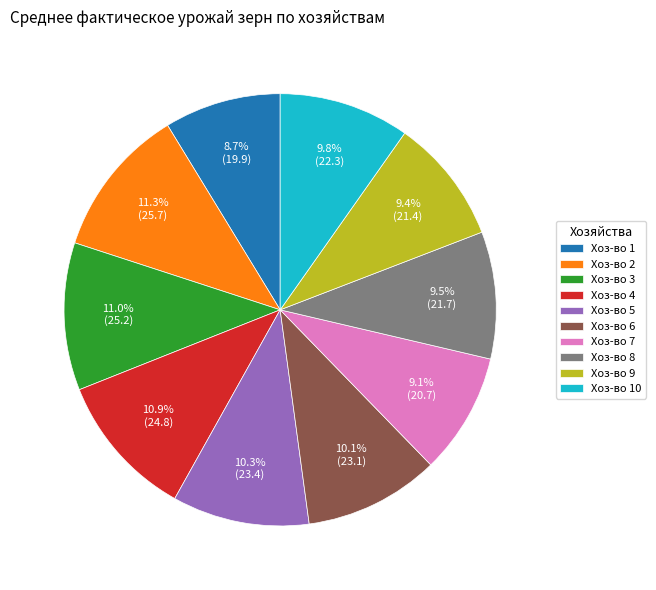

Do Хоз-во 2 and Хоз-во 1 together represent more than half of the pie?

No